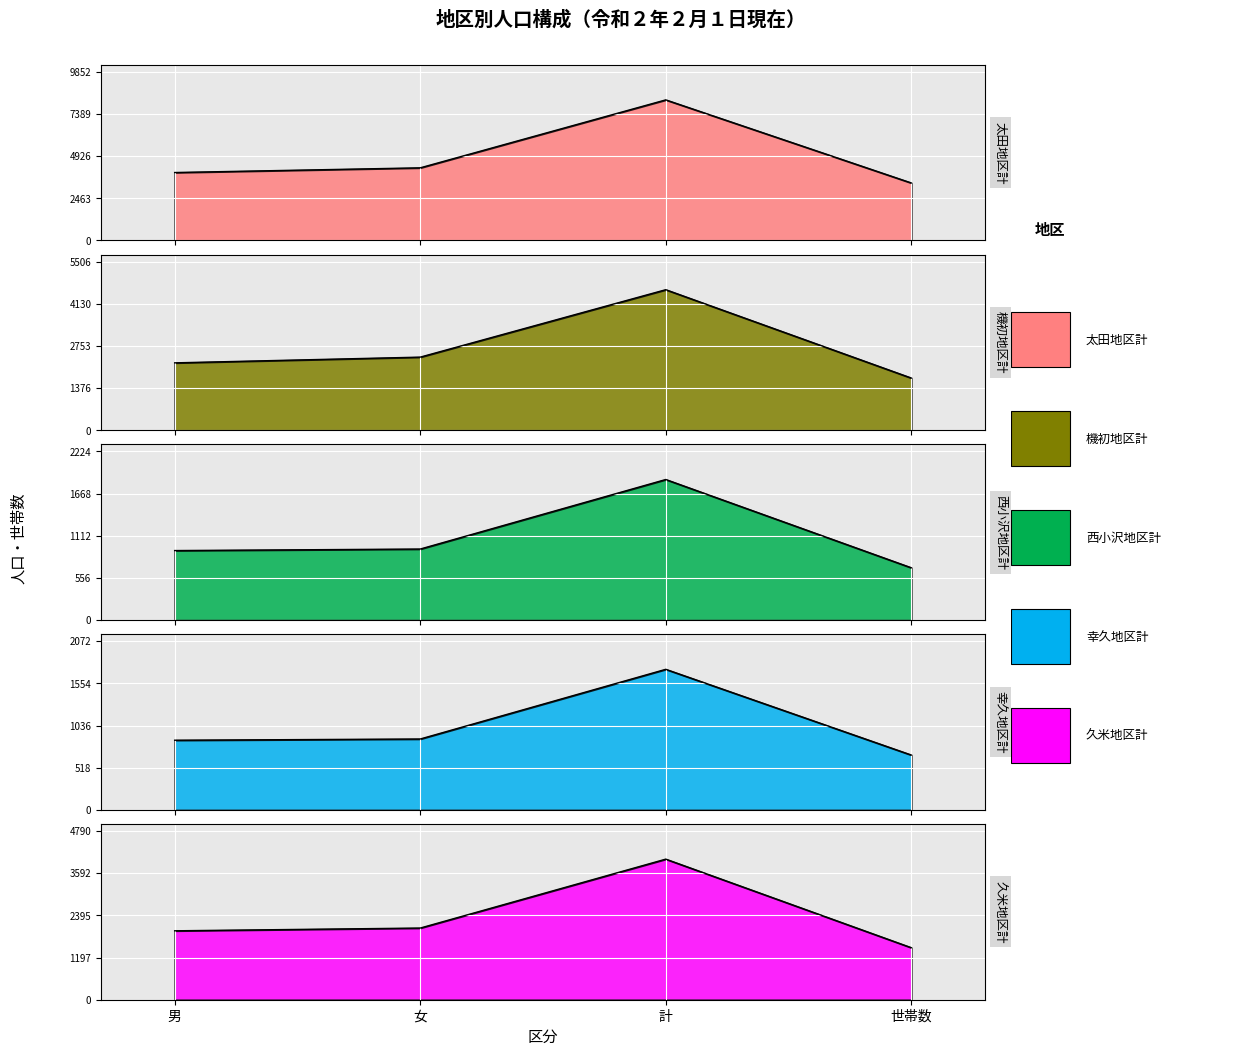

The value of 西小沢地区計 at 計 is 544. True or false?

False